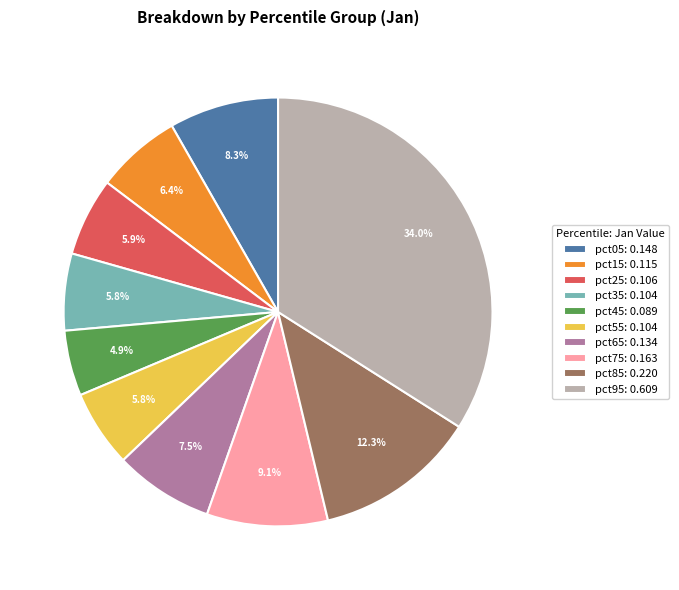

To the nearest percent, what percentage of the pie is pct45?

5%